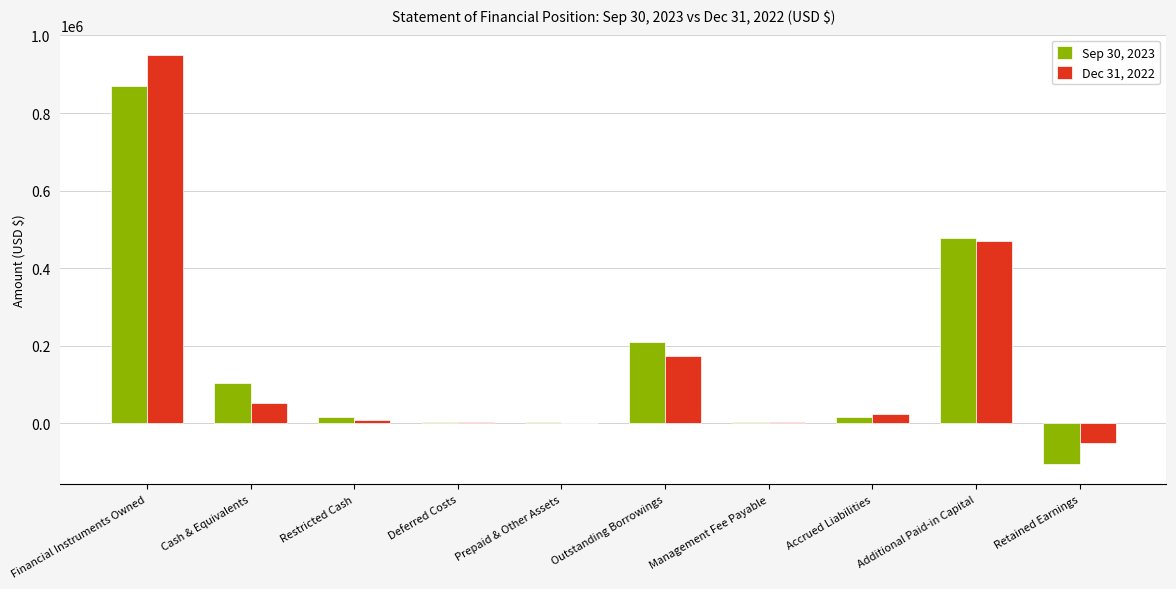

What is the maximum value shown in the chart?

949276